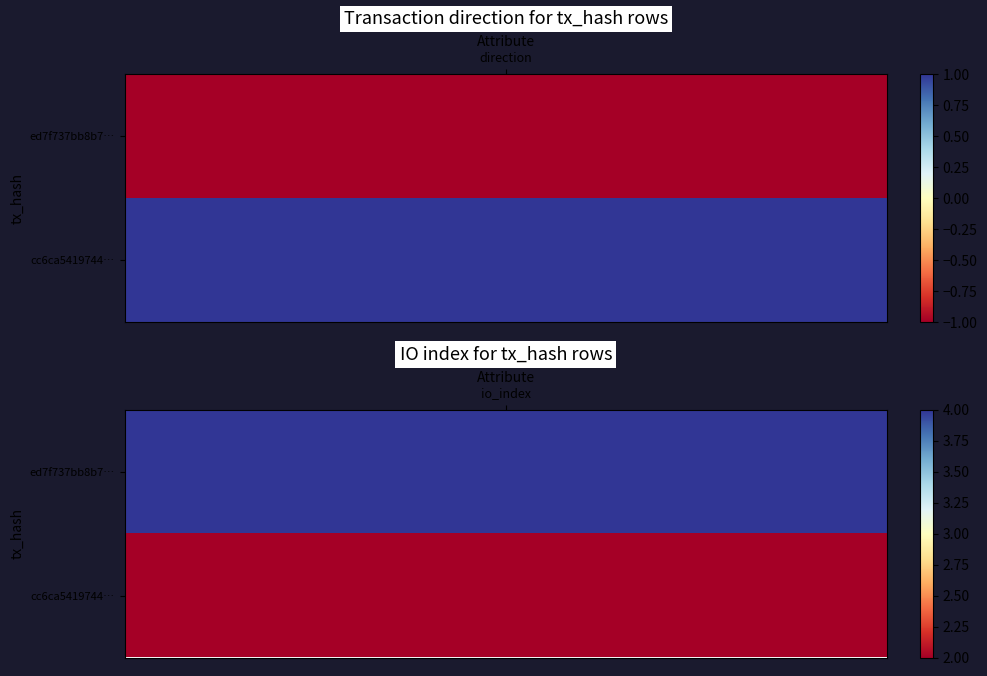

What is the sum of all ed7f737bb8b7c77f644eed41b8b9aa66e4d4c00 values?

3